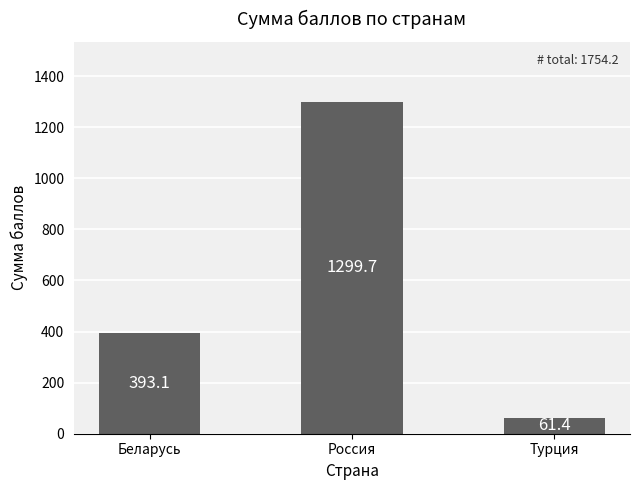

What is the maximum value shown in the chart?

1299.7